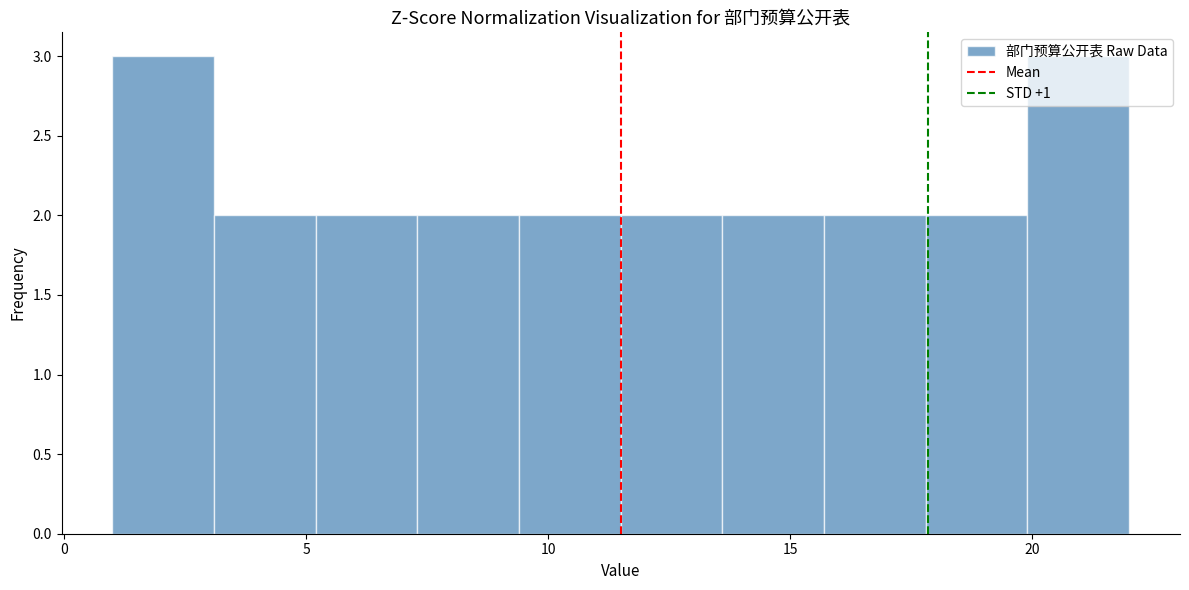

How tall is the bar that spans 11.5 to 13.6 on the x-axis? Neither the bar edges nor the heights are printed on the chart, so give them approximately, as read against the axes.

2